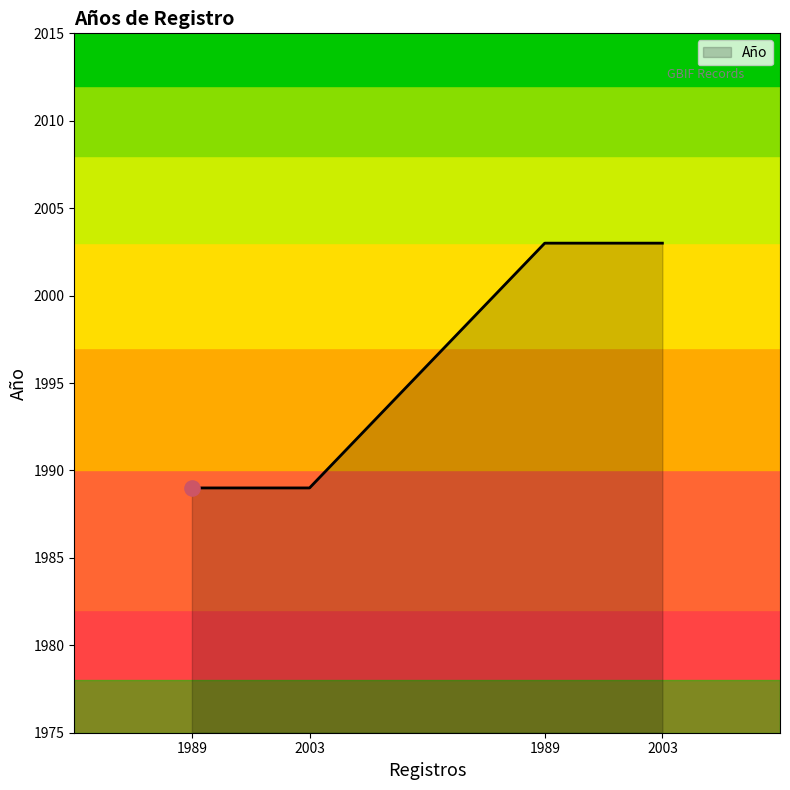

Which has a higher value, 2003 or 1989?

2003